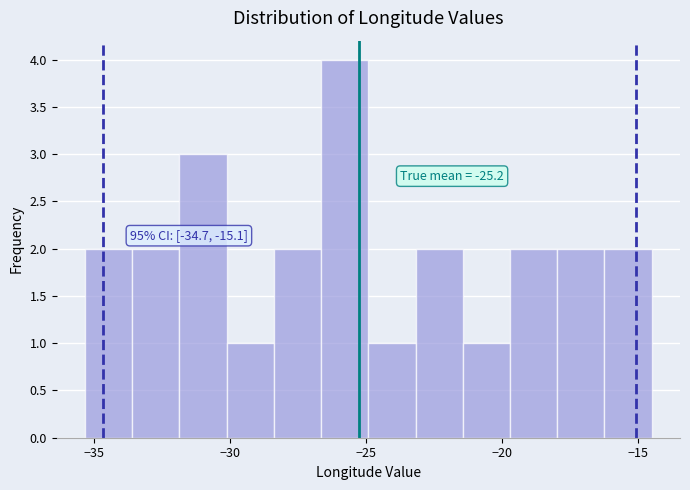

Read against the x-axis, roughly where is the centre of the tallest bar?

-26.0